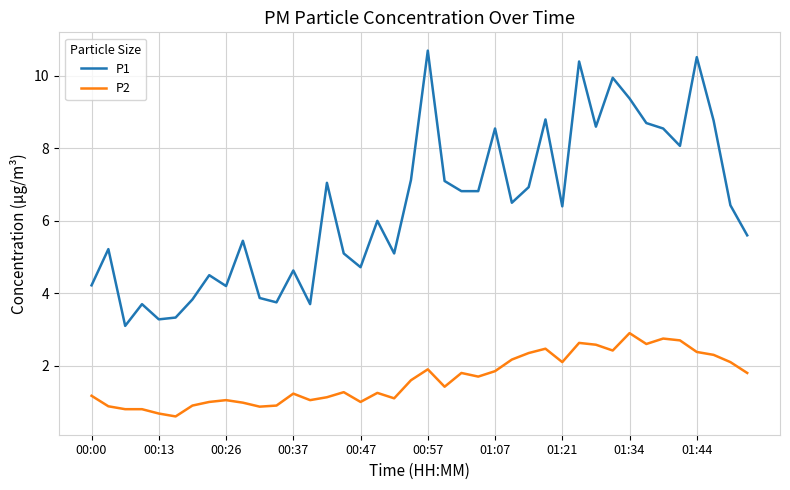

What are all the series names shown in the legend?

P1, P2